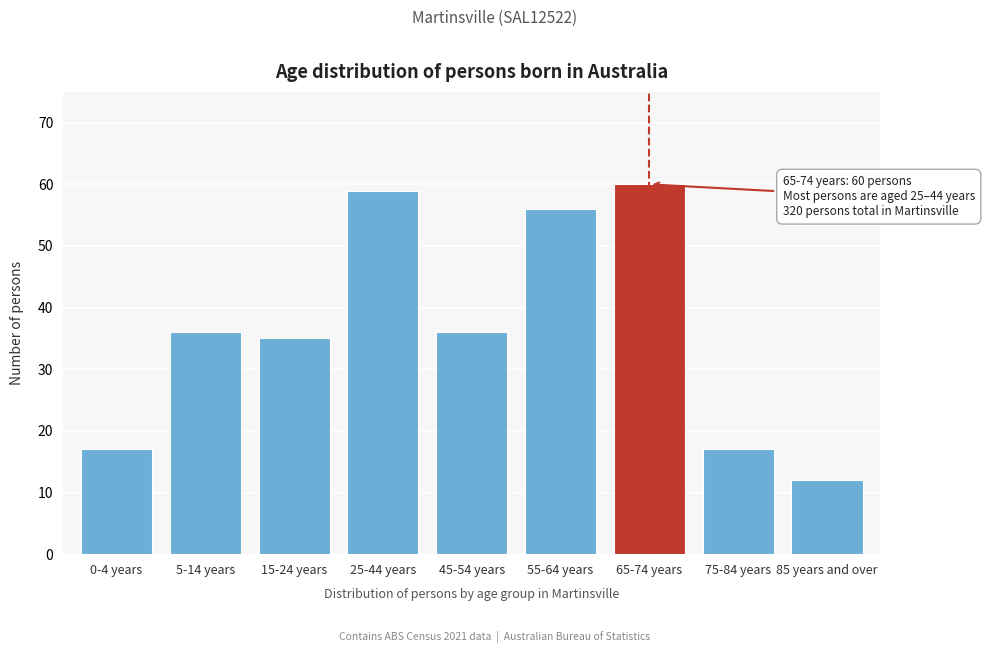

Reading left to right, extract all data points from this chart.

17	36	35	59	36	56	60	17	12